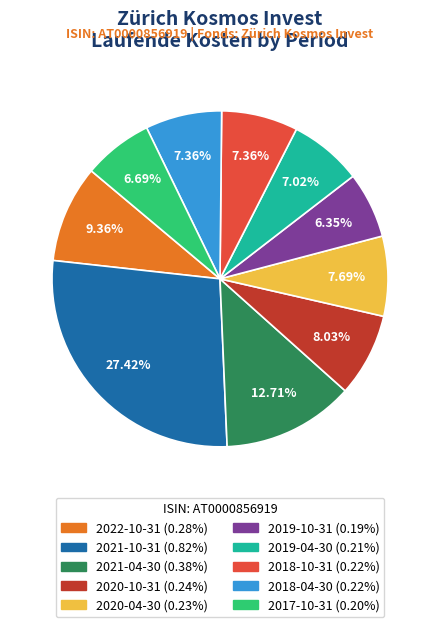

Which has a higher value, 2018-04-30 or 2020-10-31?

2020-10-31